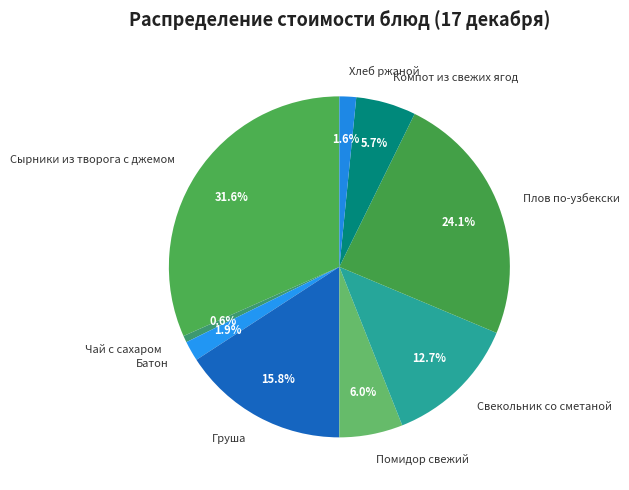

Which slice is the smallest?

Чай с сахаром